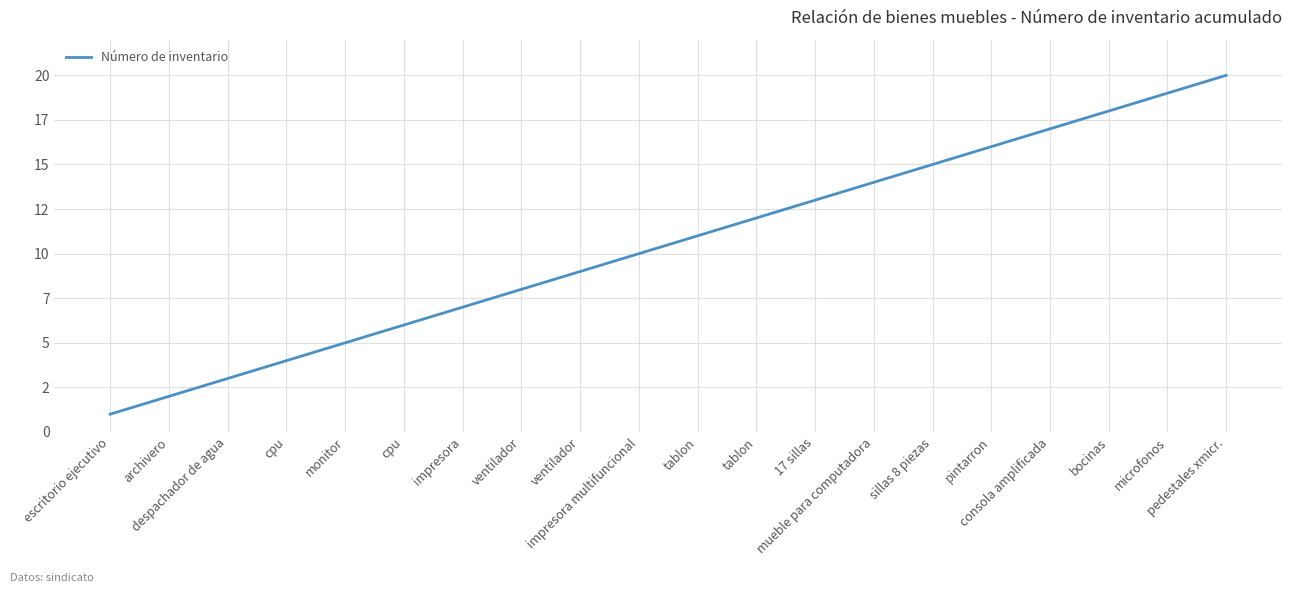

What is the ratio of the value at archivero to the value at microfonos?

0.1